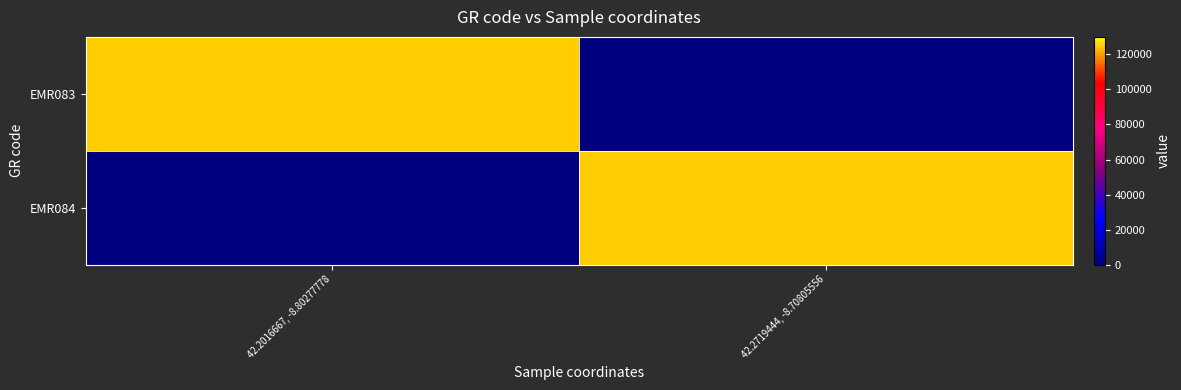

Reading left to right, transcribe all the data shown in this chart.

EMR083: 42.2016667, -8.80277778=124598	42.2719444, -8.70805556=0
EMR084: 42.2016667, -8.80277778=0	42.2719444, -8.70805556=124598